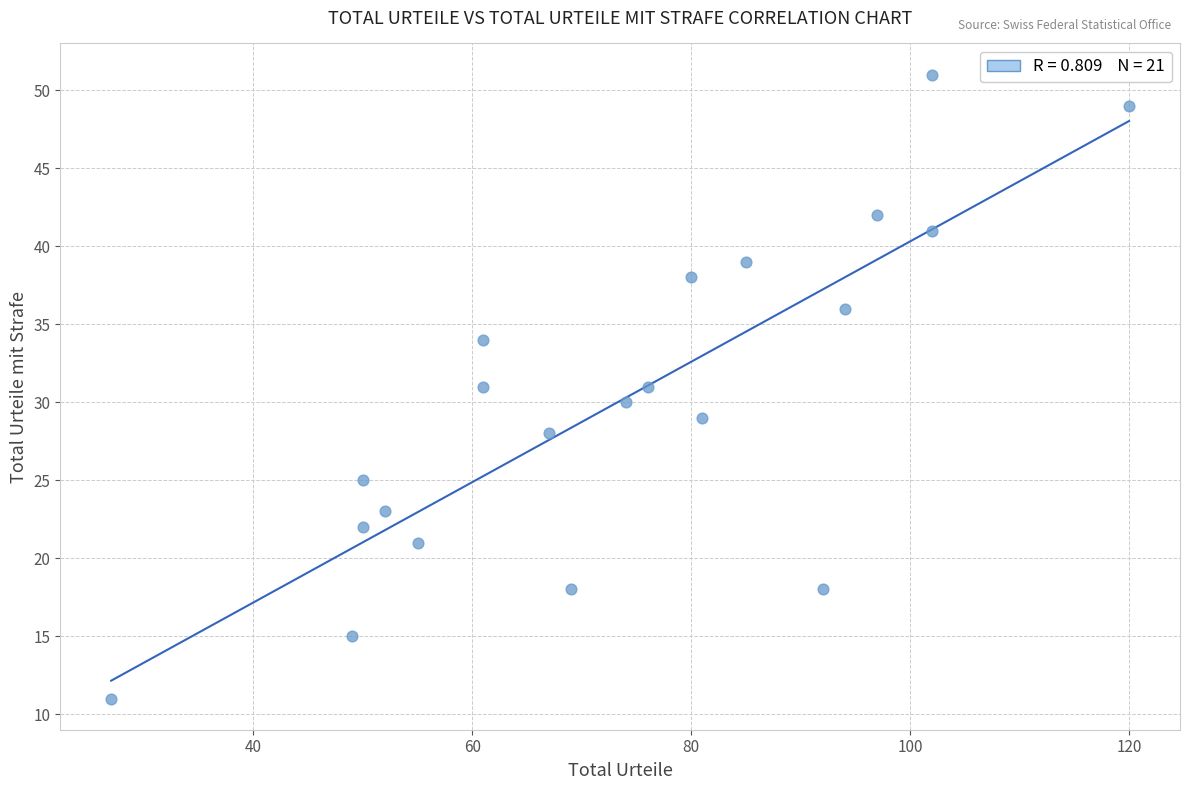

What is the range of X values (max minus min)?

93